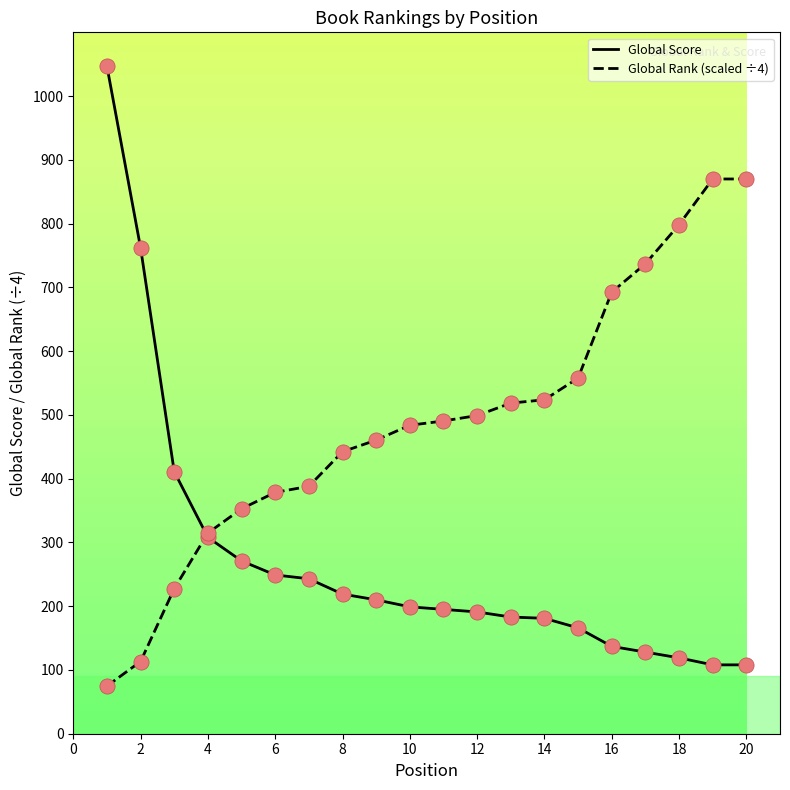

Which series has the widest spread of values?

Global Score